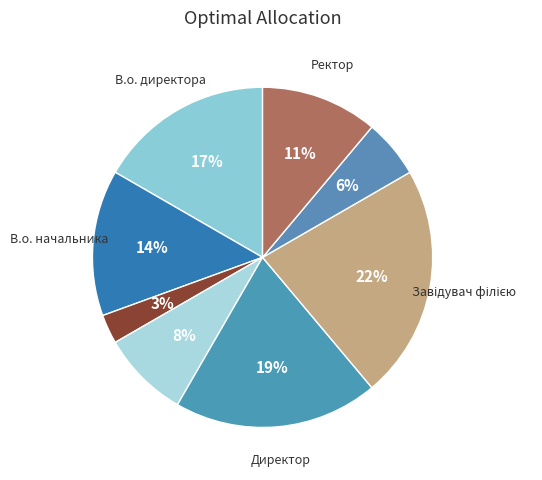

Is there a majority slice in this chart?

No